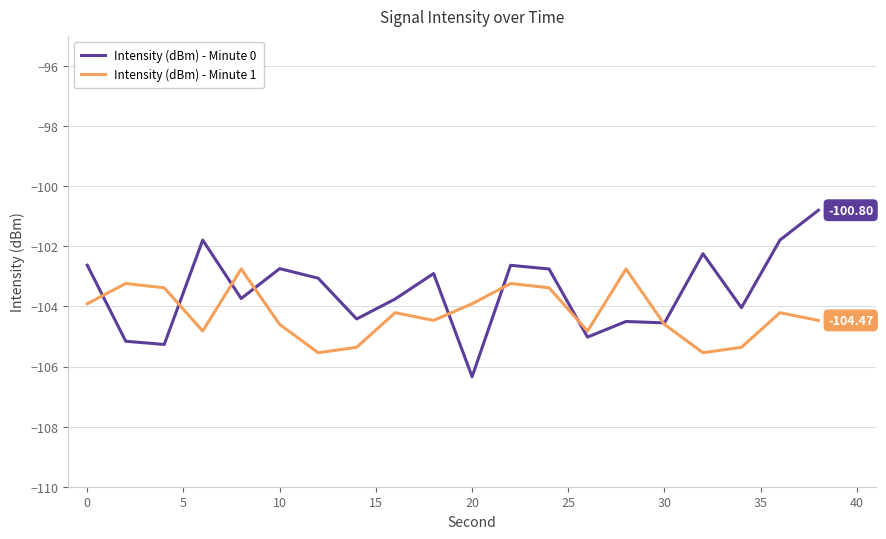

Which series has the widest spread of values?

Intensity (dBm) - Minute 0